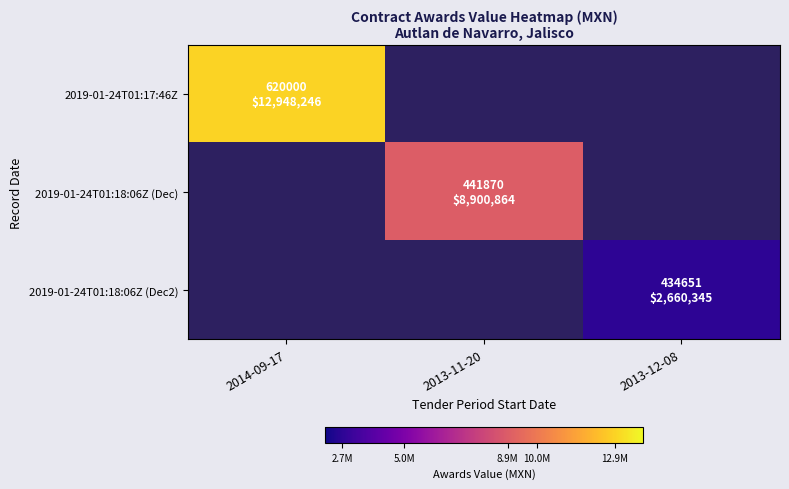

At which label does 2019-01-24T01:18:06Z (Dec2) reach its minimum?

2014-09-17